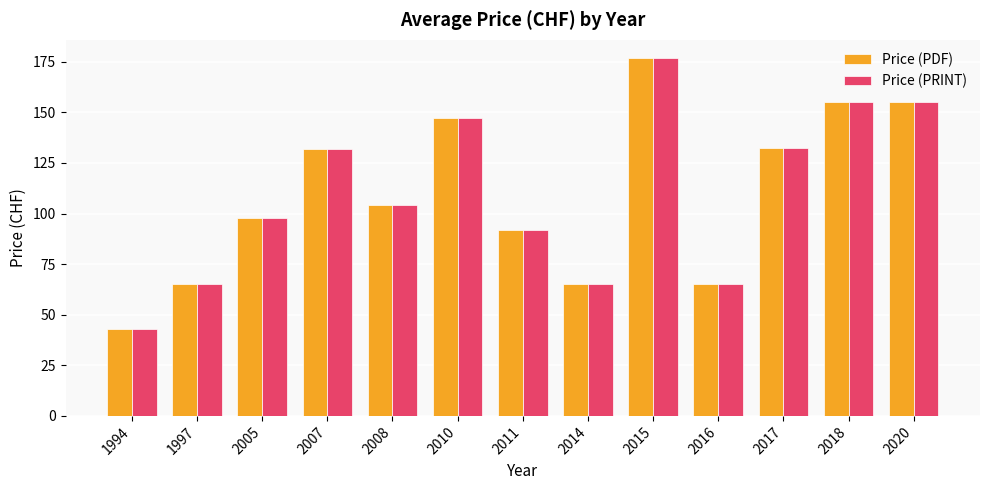

Where is Price (PRINT) nearest to the value 110?

2008